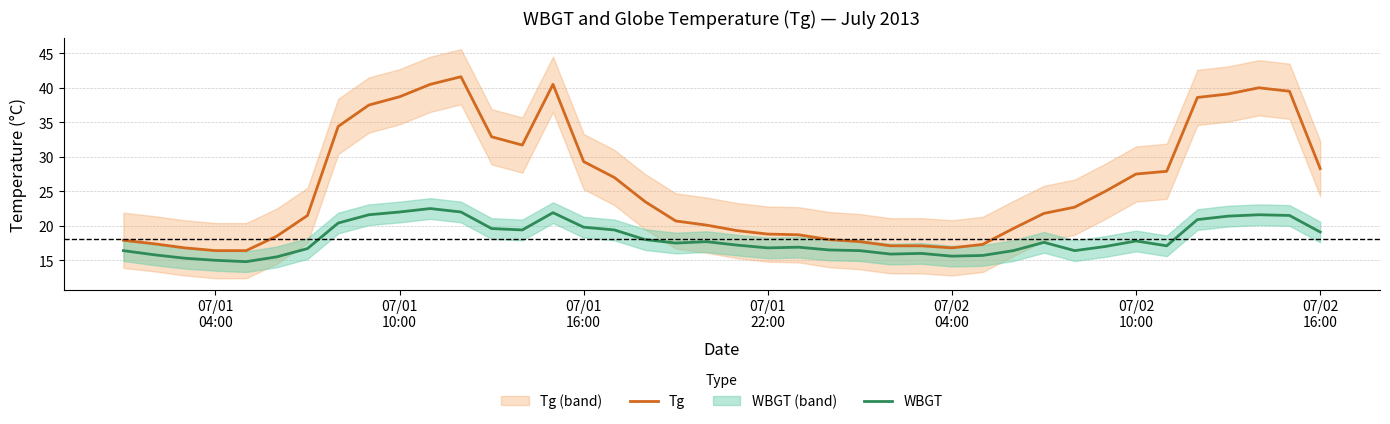

What is the value of the WBGT point at the 38th from the left?

21.6